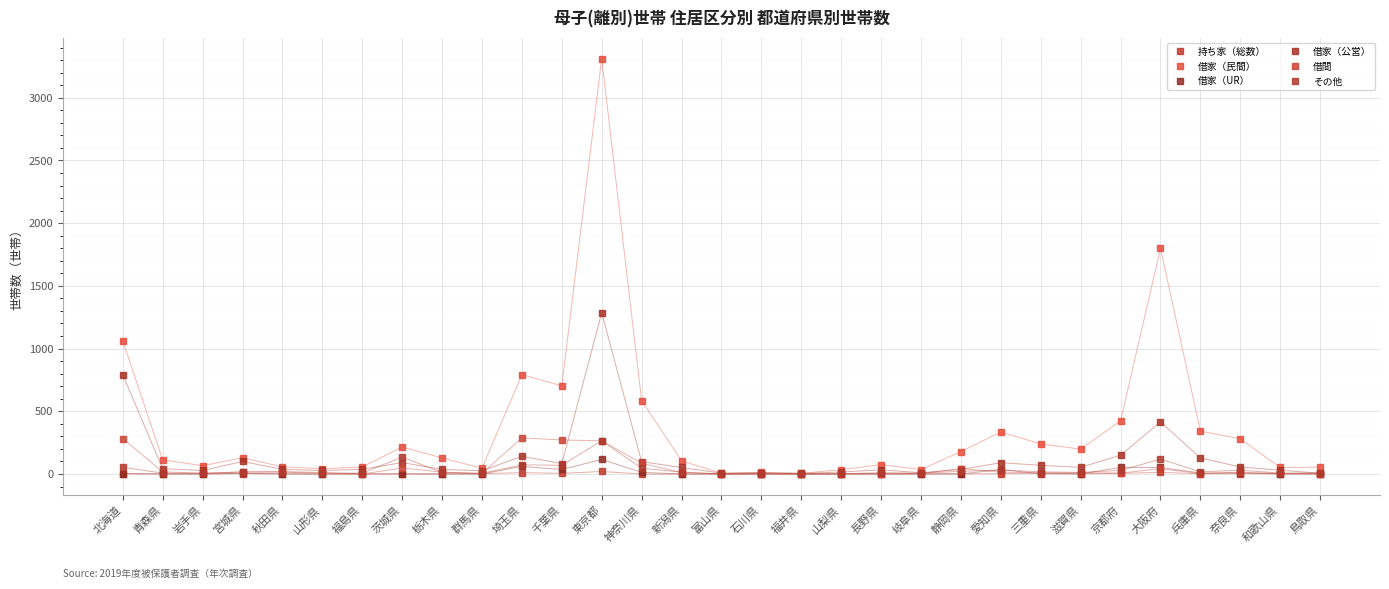

Which series has the largest total across all categories?

借家（民間）